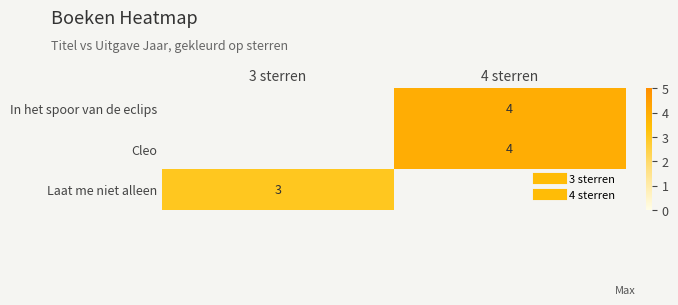

How many values in Laat me niet alleen are above zero?

1